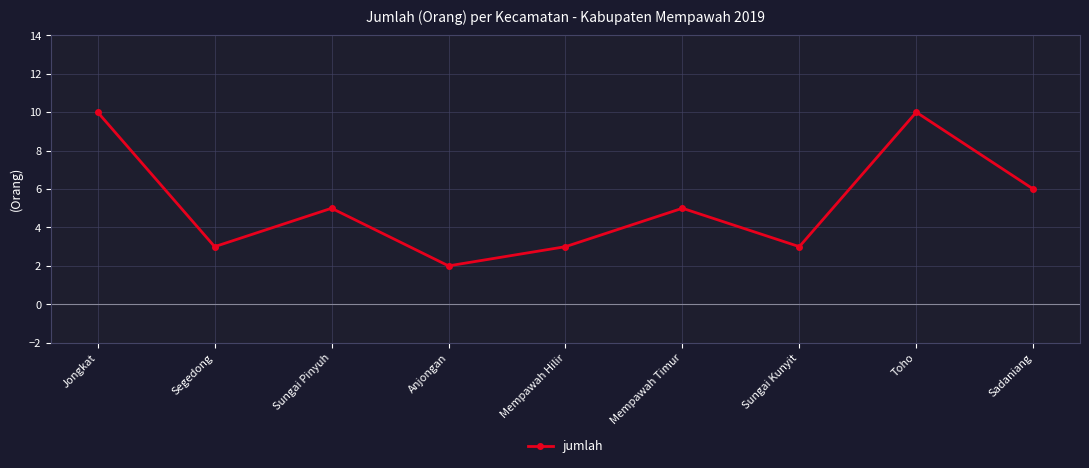

How many interior local valleys (lower than both neighbors) does the data have?

3